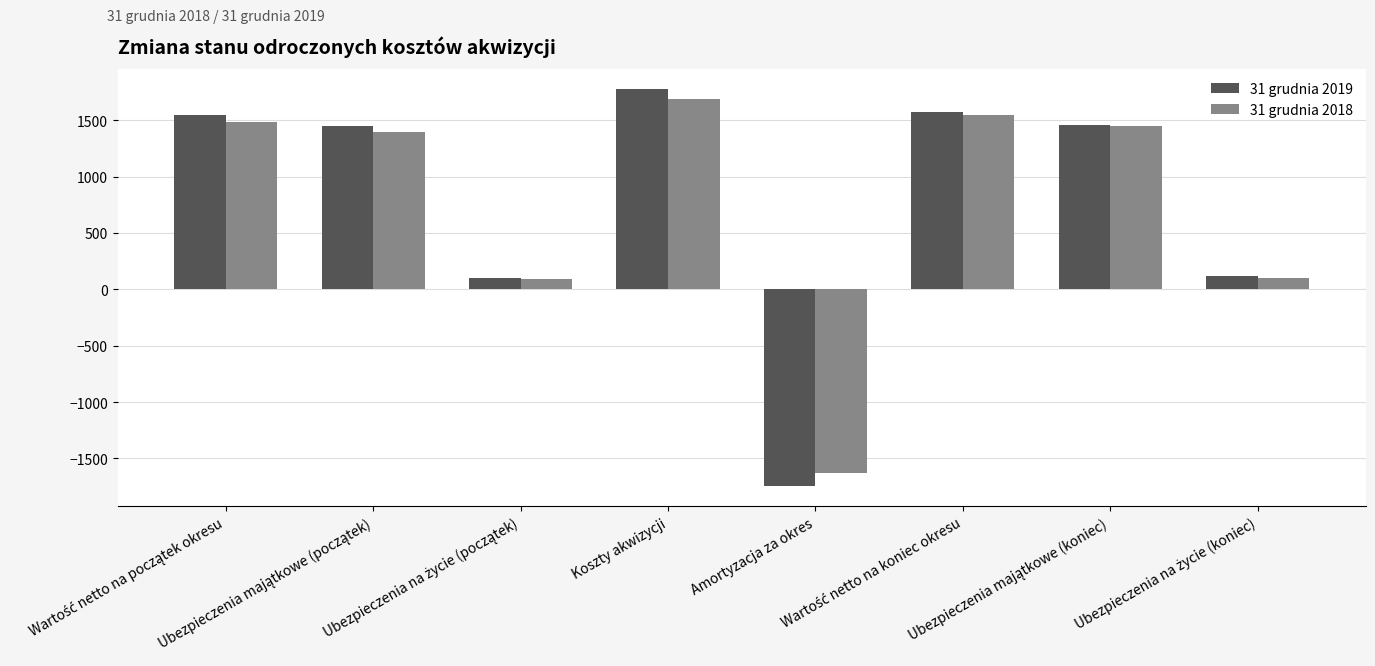

What is the average value of the 31 grudnia 2019 series?

784